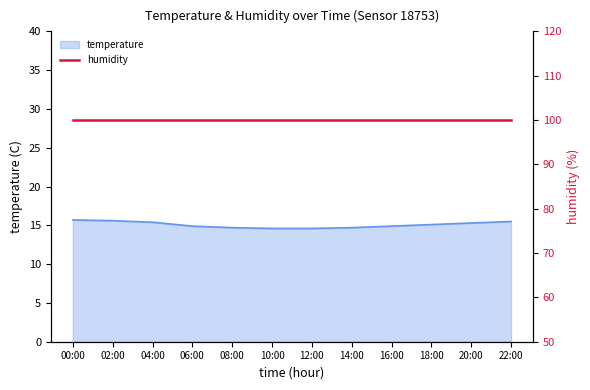

Is it true that the value at 18:00 is 15.1?

True